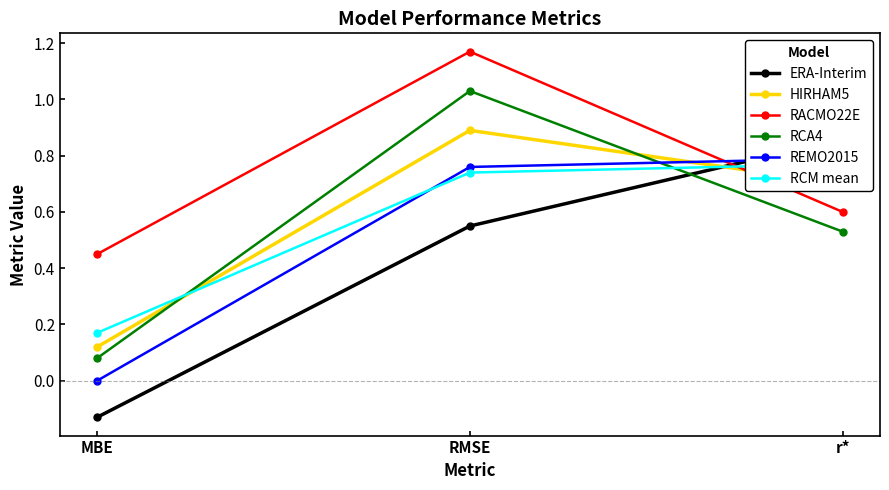

What position from the left is RMSE?

2